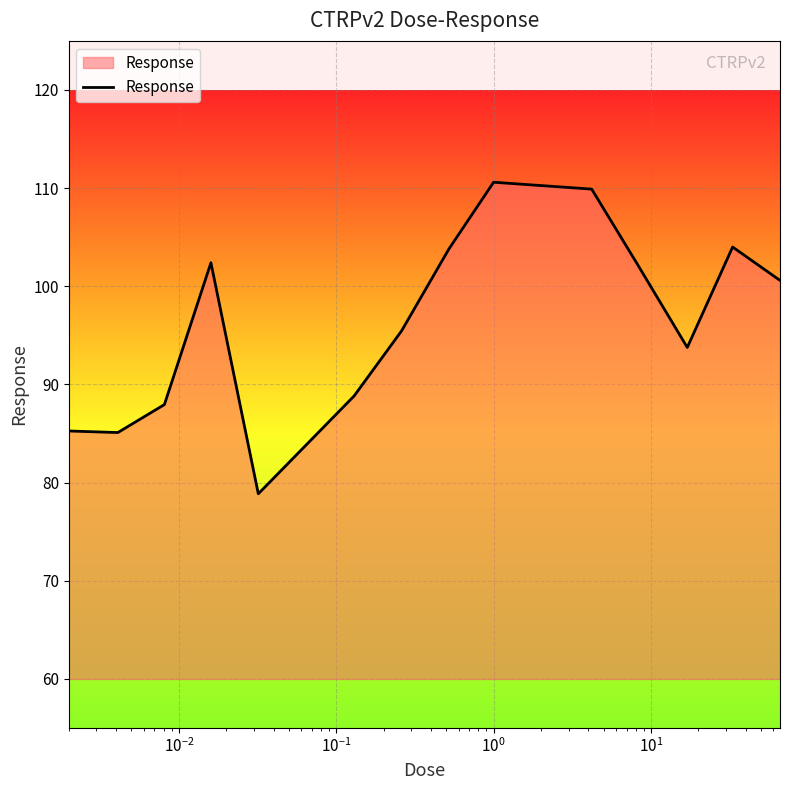

What is the difference between the maximum and minimum values?

31.7